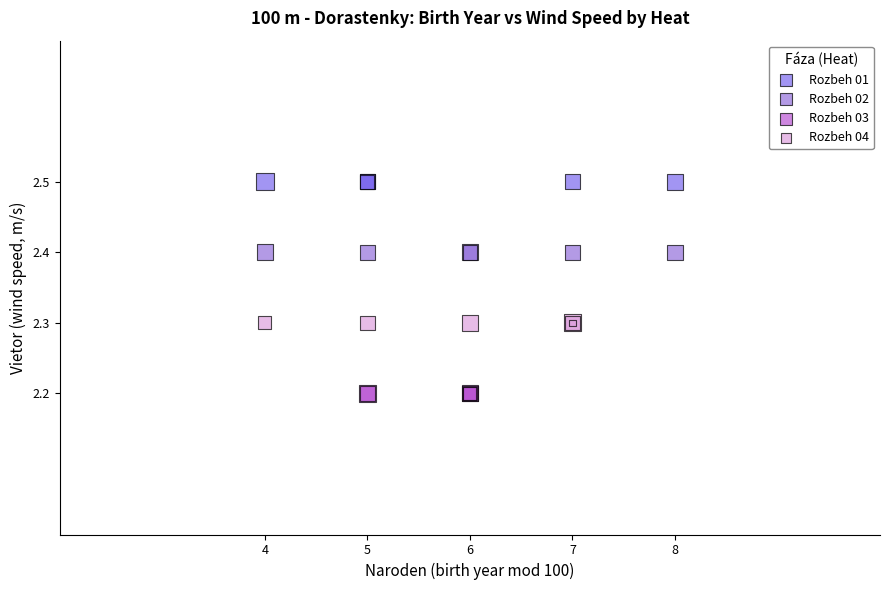

Which series contains the highest Y value?

Rozbeh 01